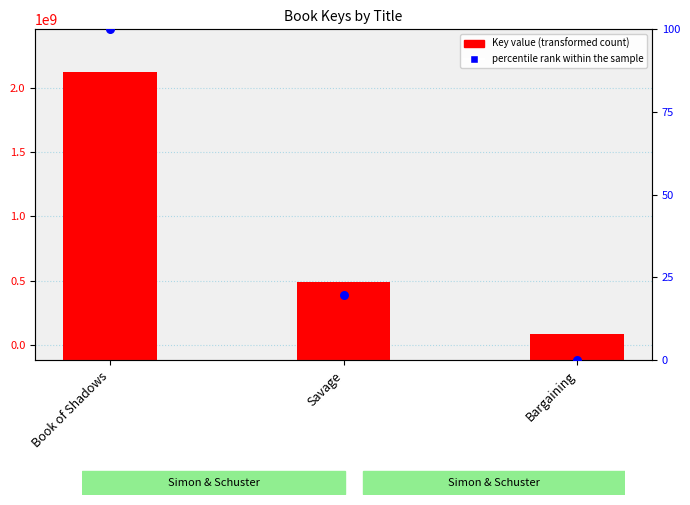

Between Bargaining and Savage, which is larger?

Savage